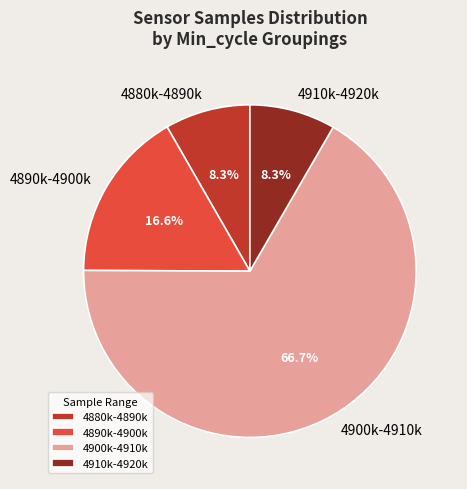

What is the largest slice in the pie chart?

4900k-4910k